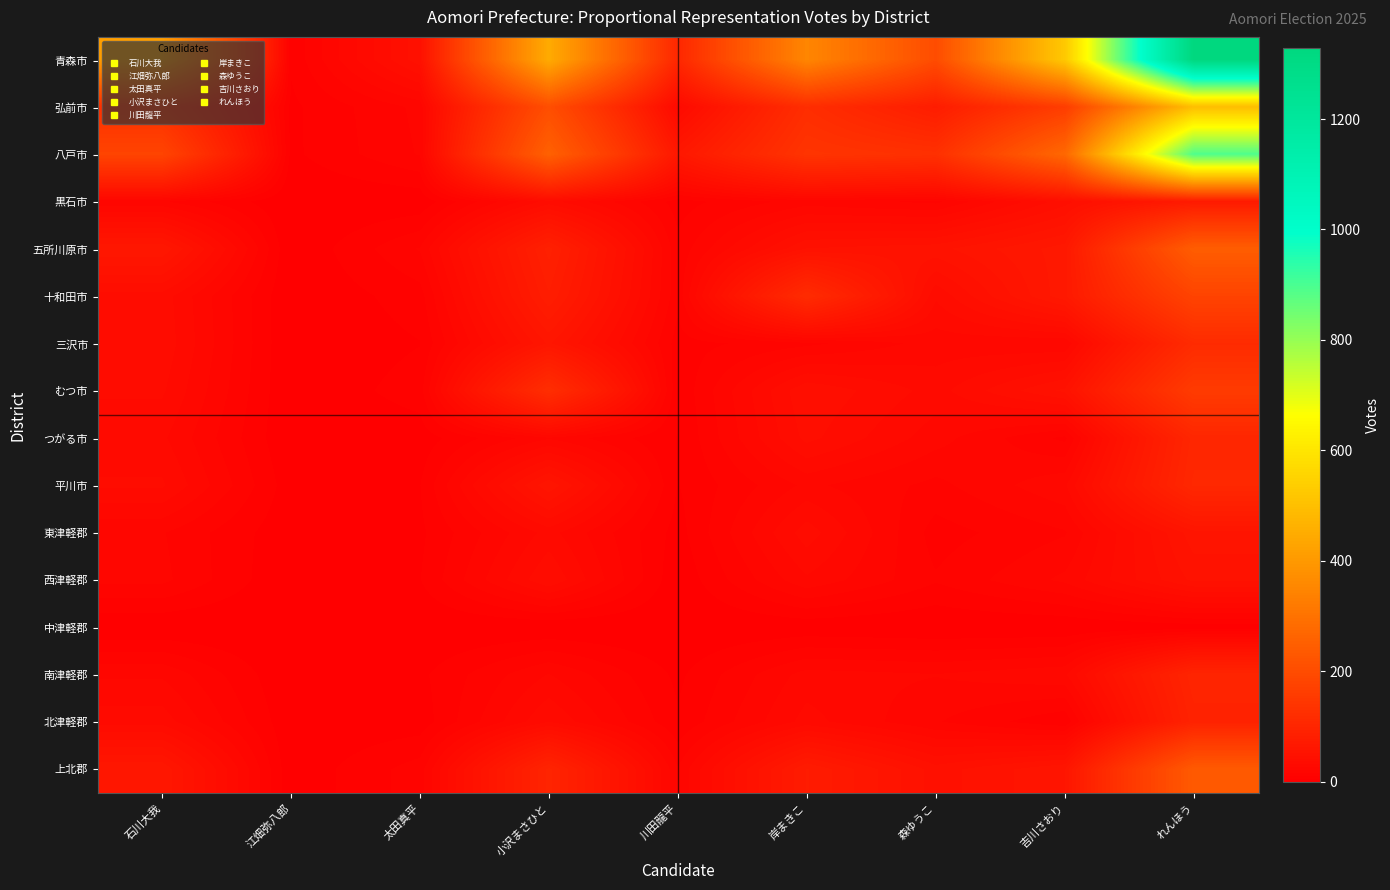

Which series has the largest total across all categories?

青森市